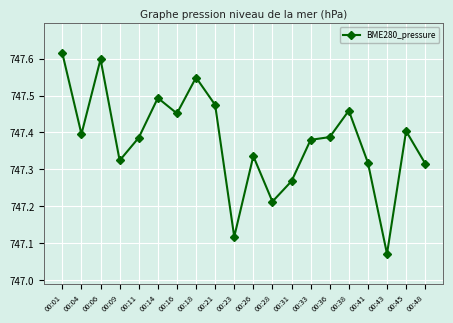

What is the sum of the values at 00:23 and 00:48?

1494.4